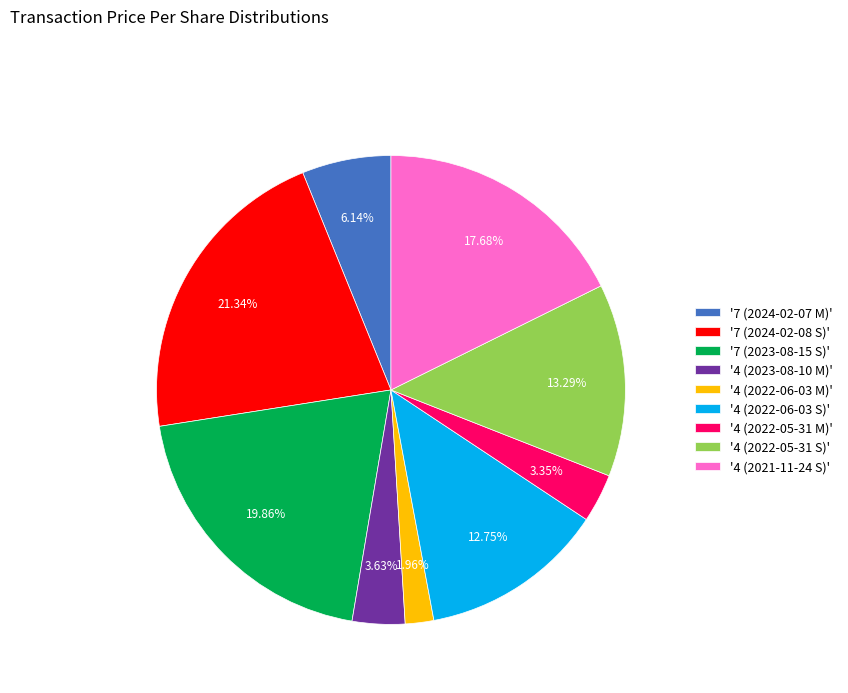

Which has a higher value, '4 (2022-06-03 S)' or '4 (2022-05-31 M)'?

'4 (2022-06-03 S)'